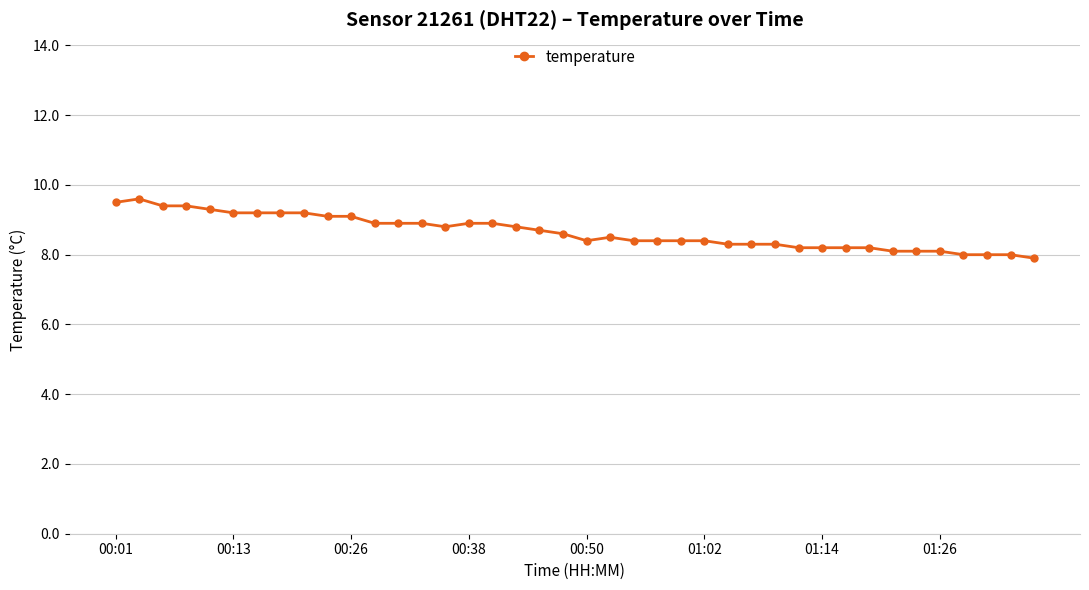

What is the difference between the maximum and minimum values?

1.7